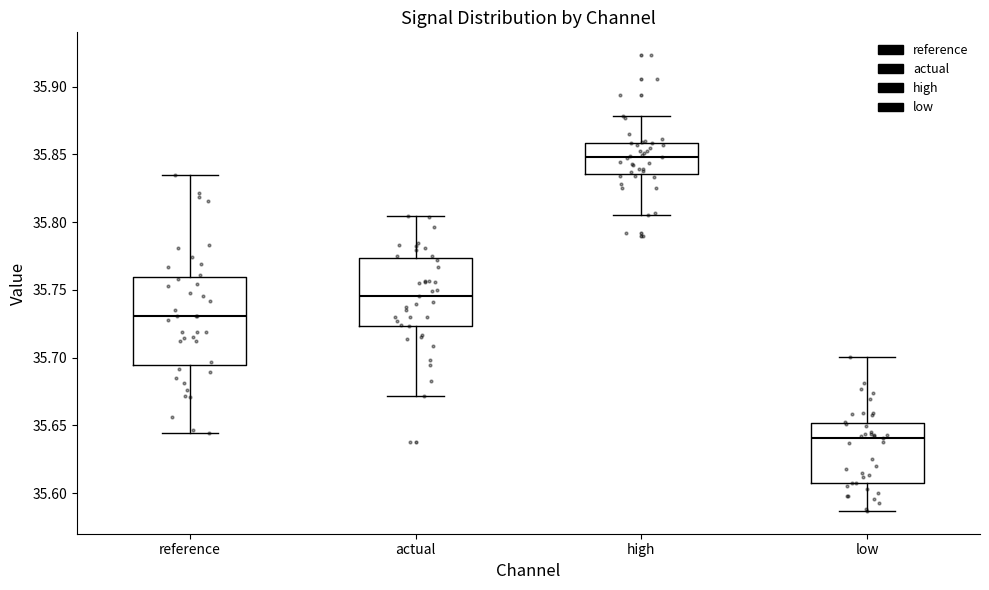

Where does the lower whisker of the box for reference end on the y-axis? The values are not printed on the chart, so give them approximately, as read against the axis.

35.645